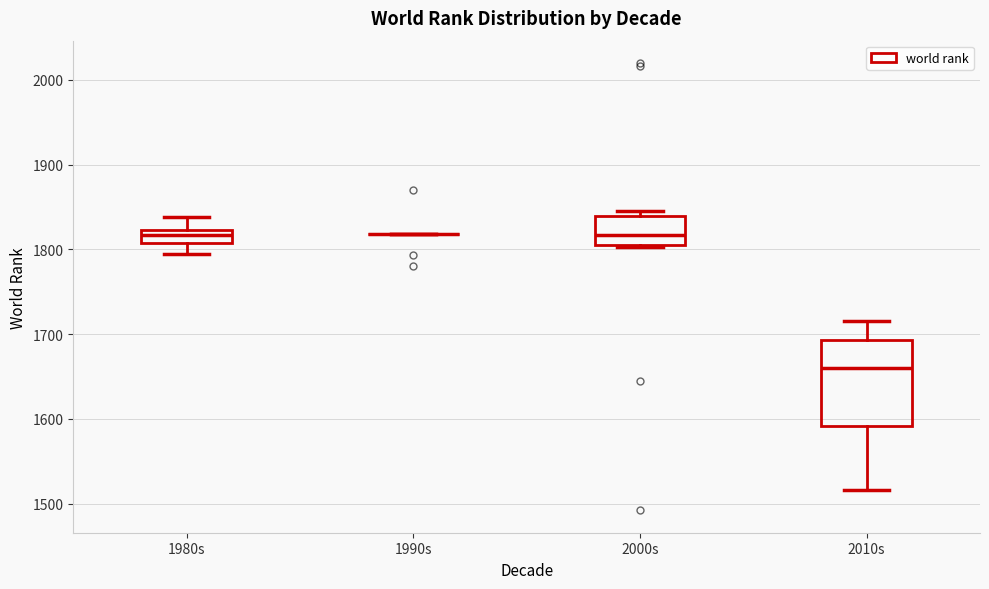

Where is the lower edge of the box for 2000s on the y-axis? The values are not printed on the chart, so give them approximately, as read against the axis.

1800